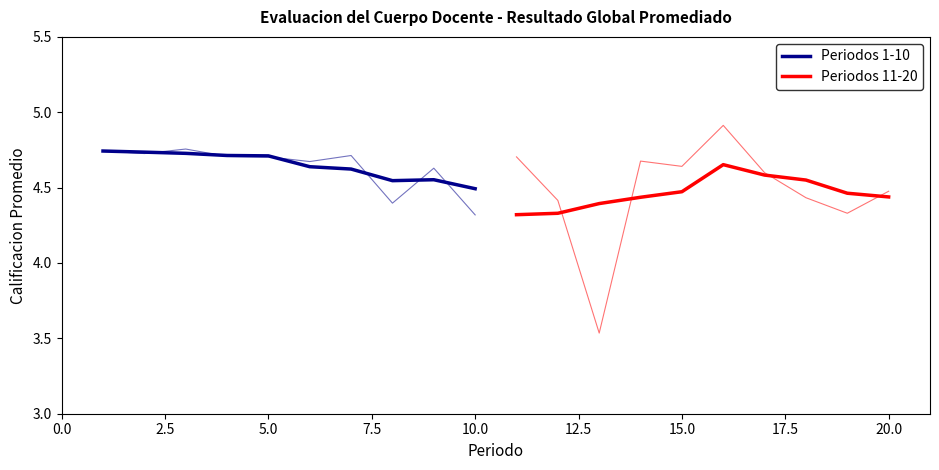

Which series has the largest total across all categories?

Periodos 1-10